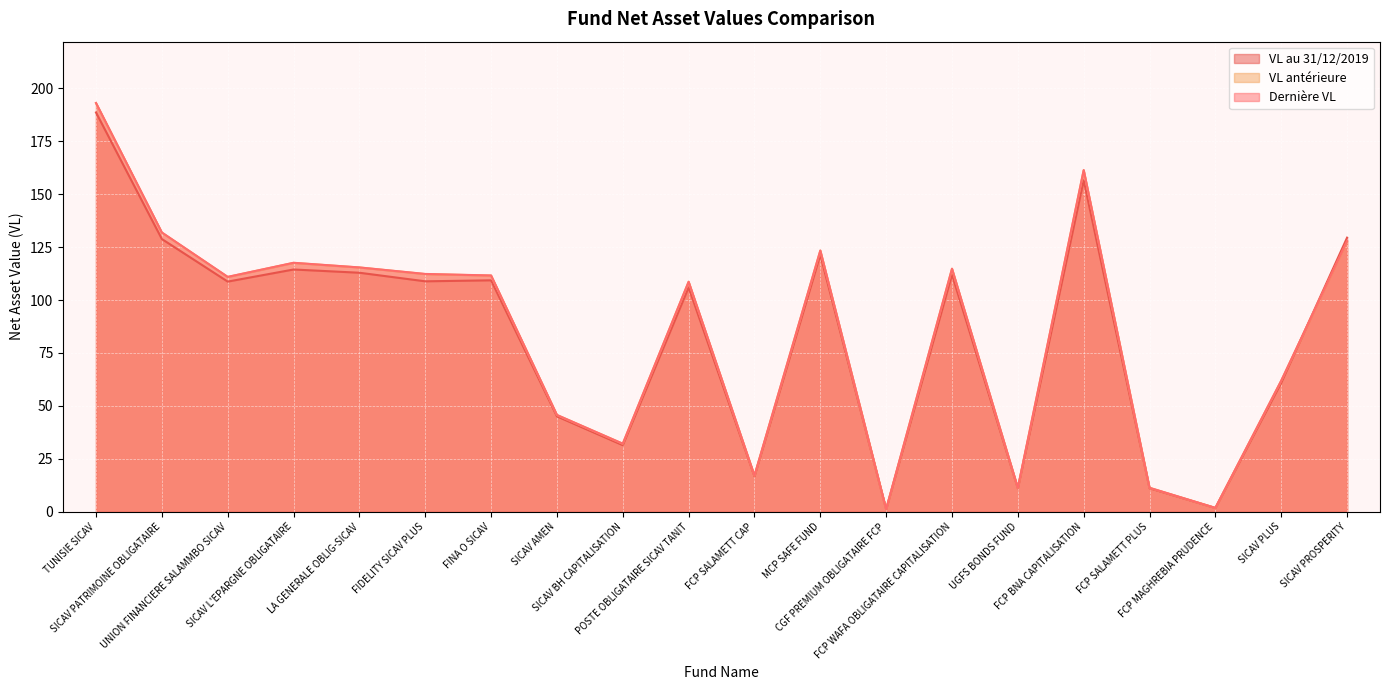

Is the value of Dernière VL at FCP SALAMETT CAP greater than the value of VL antérieure at SICAV L'EPARGNE OBLIGATAIRE?

No